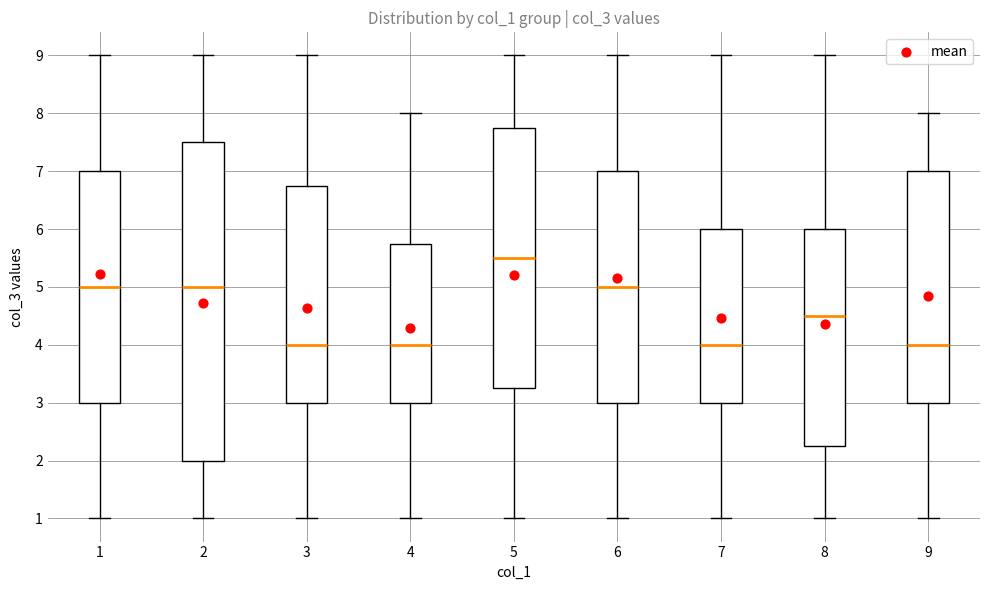

Where is the lower edge of the box at x = 8 on the y-axis? The values are not printed on the chart, so give them approximately, as read against the axis.

2.3